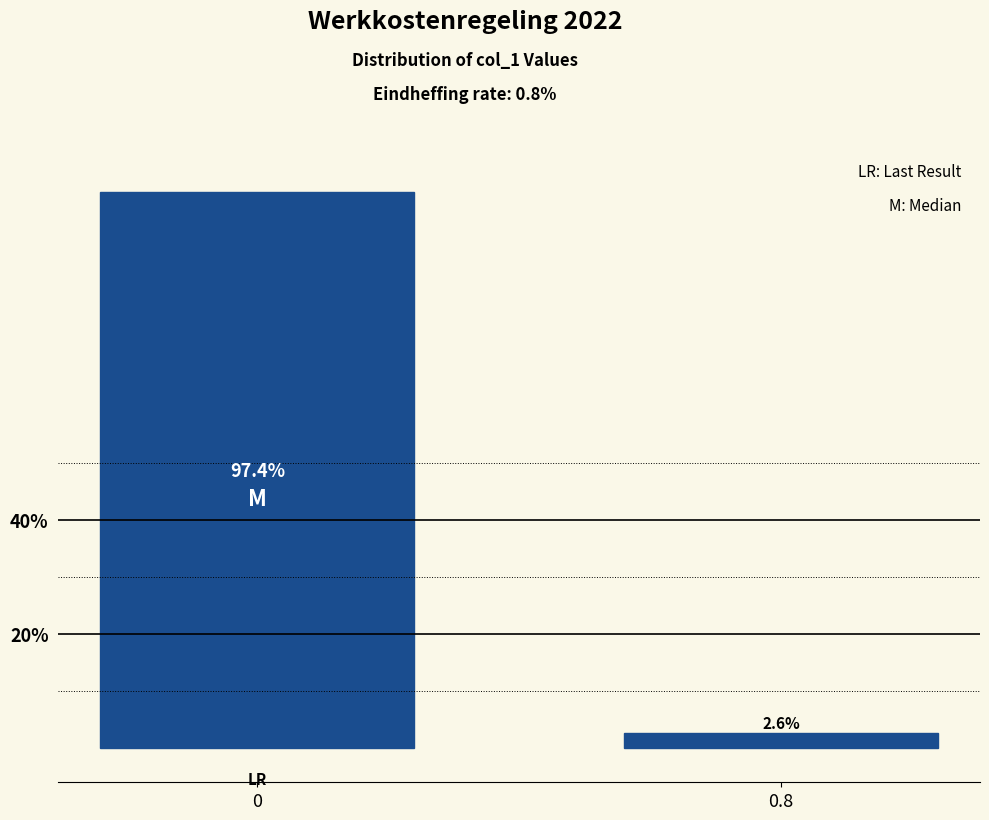

Reading right to left, extract all data points from this chart.

2.6	97.4